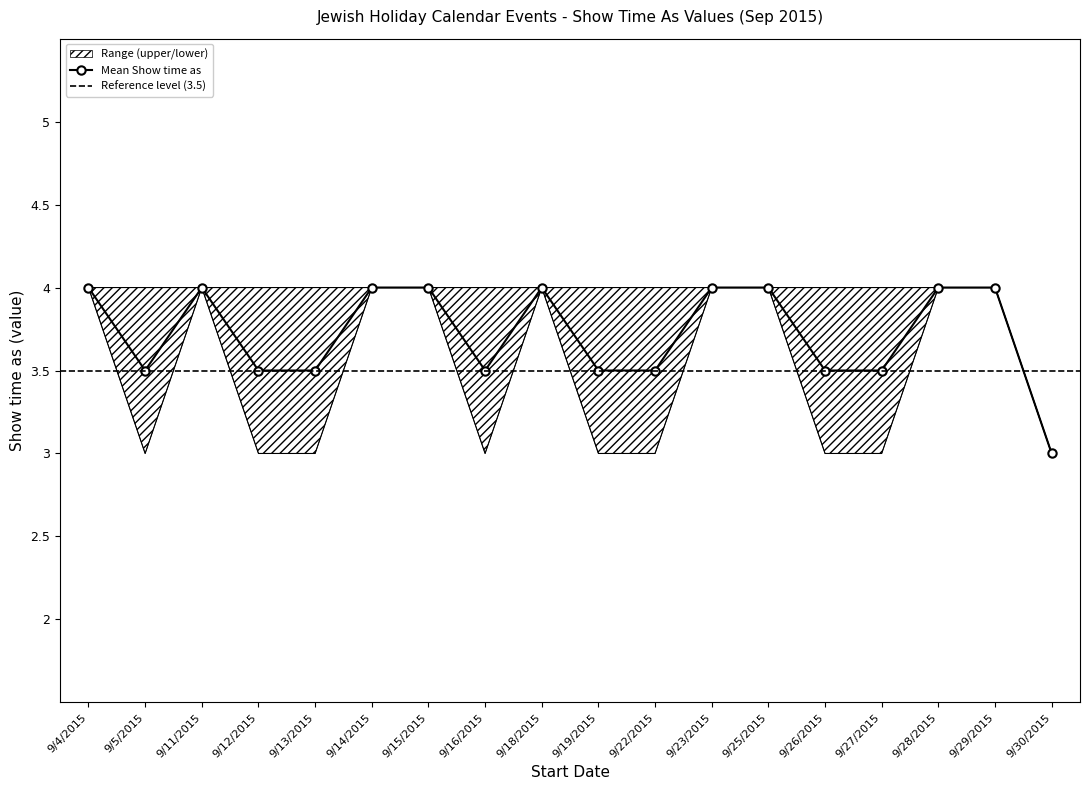

At which category does Mean Show time as reach its first local peak?

9/11/2015